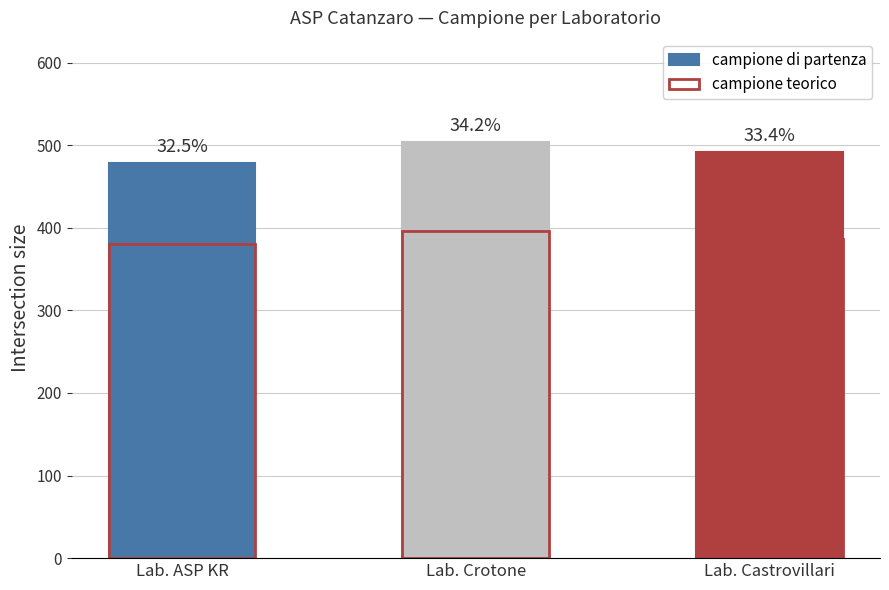

Reading left to right, transcribe all the data shown in this chart.

campione di partenza: 479	504	492
campione teorico: 380	396	387